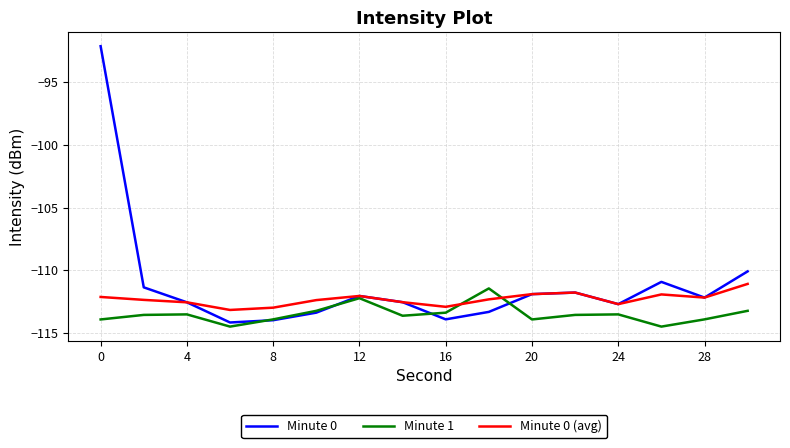

List the series in order of their overall mean, highest first.

Minute 0, Minute 0 (avg), Minute 1